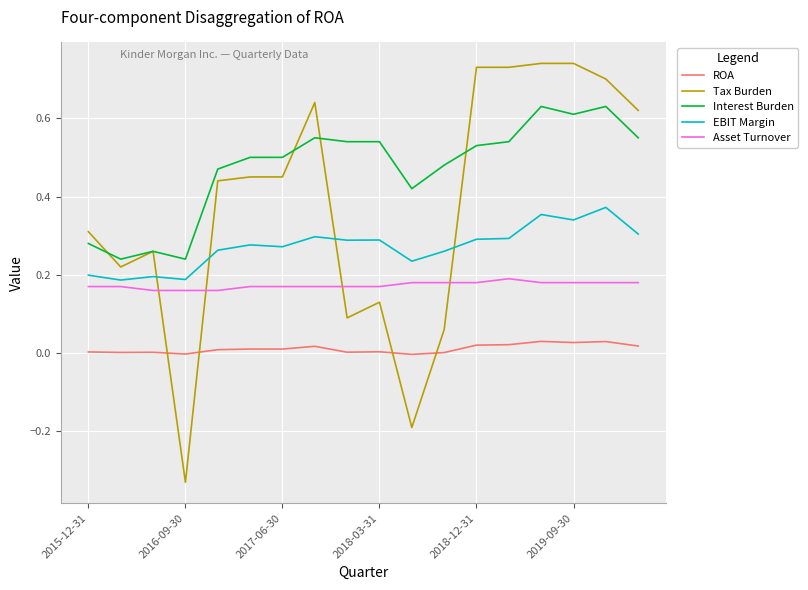

Which series has the largest total across all categories?

Interest Burden